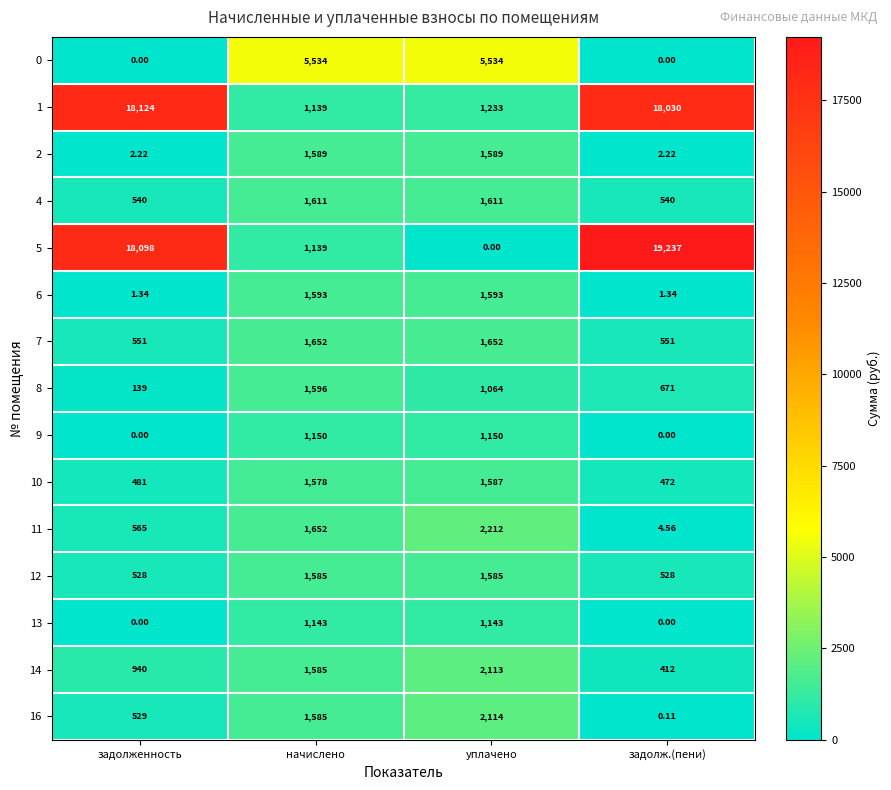

Rank the categories by 10 value from lowest to highest.

задолж.(пени), задолженность, начислено, уплачено